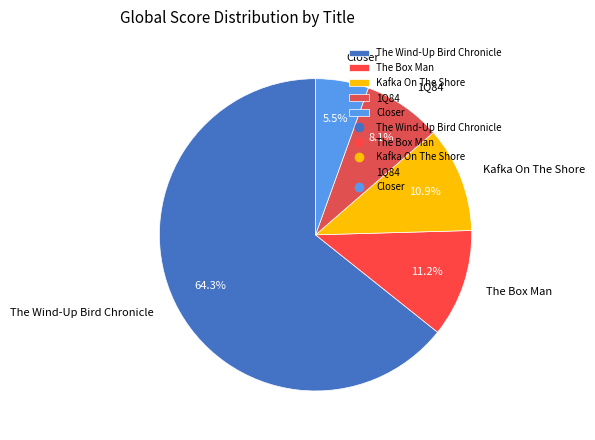

To the nearest percent, what is the difference between the largest and smallest slice percentages?

59%